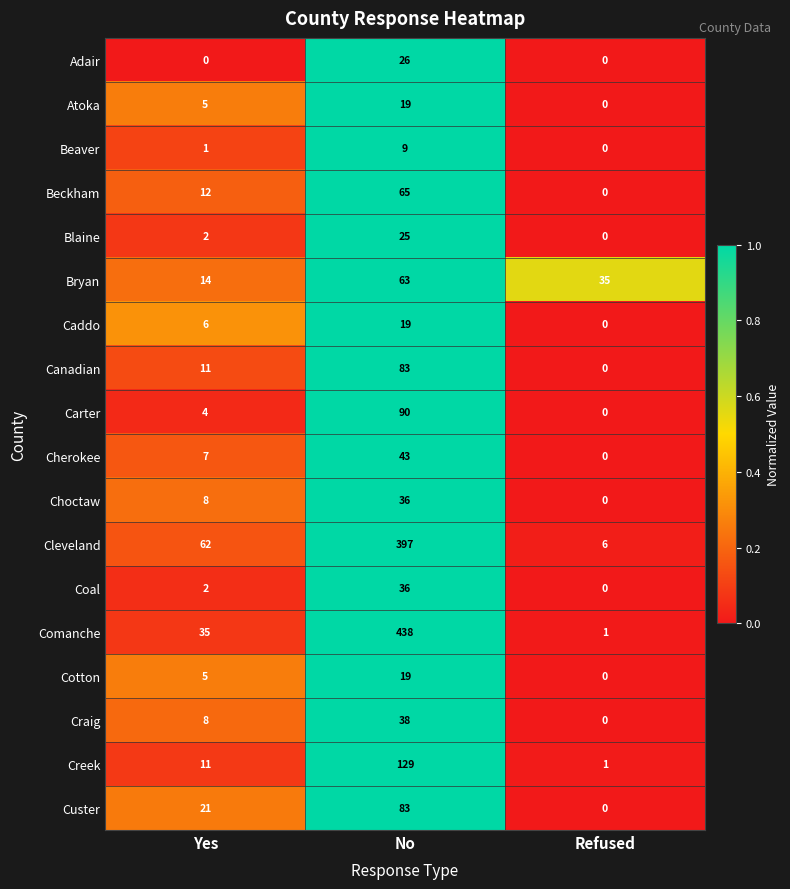

How many distinct data groups are displayed?

18